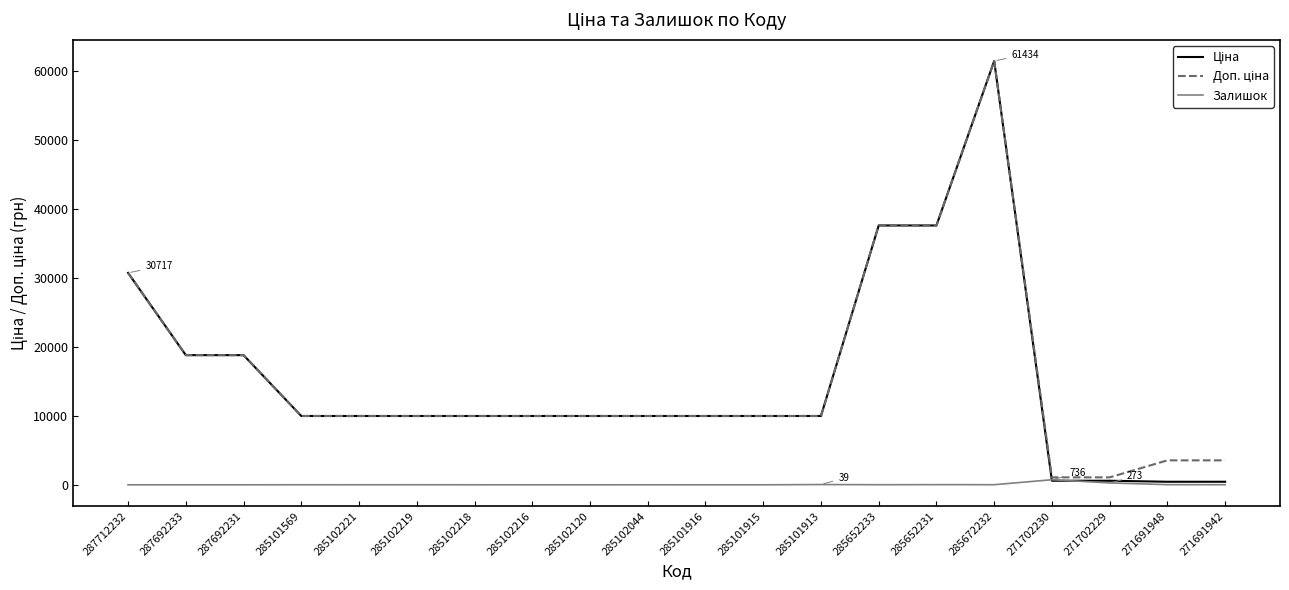

What is the greatest value displayed?

61434.3